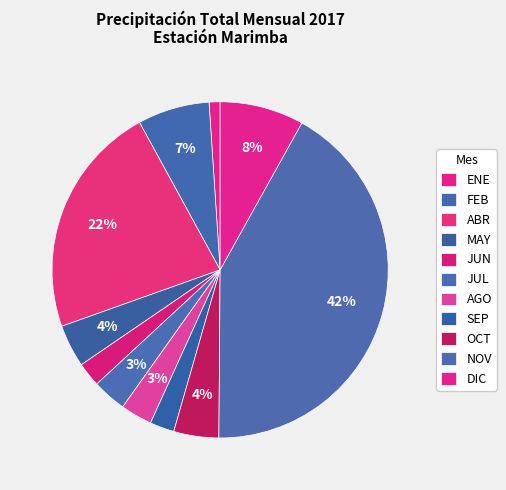

How many slices are in this pie chart?

11